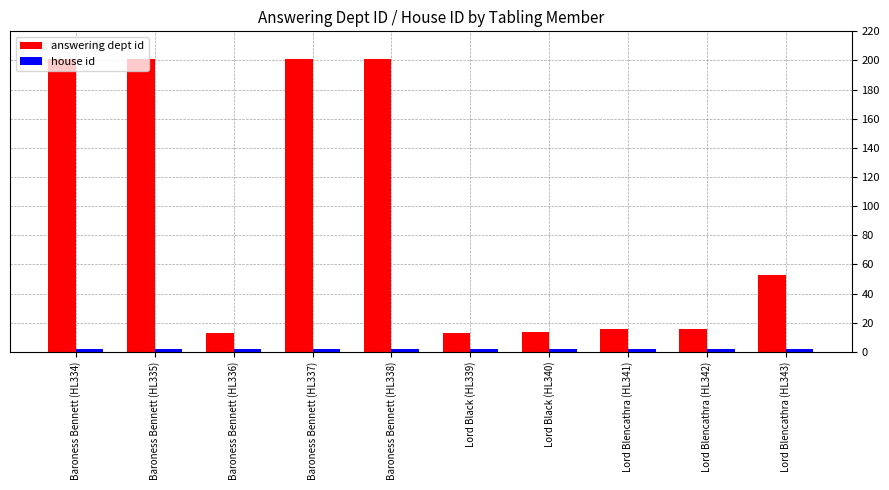

What is the difference between the maximum and minimum values in the answering dept id series?

188